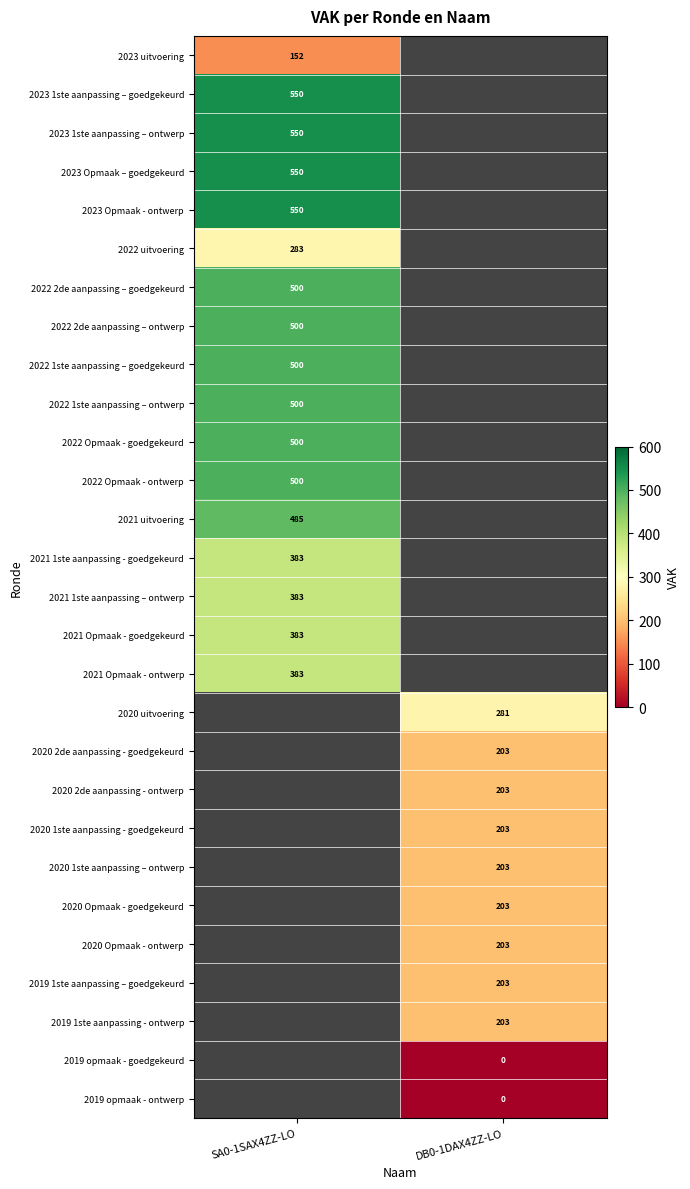

Is it true that 2022 2de aanpassing – goedgekeurd equals 500 at SA0-1SAX4ZZ-LO?

True